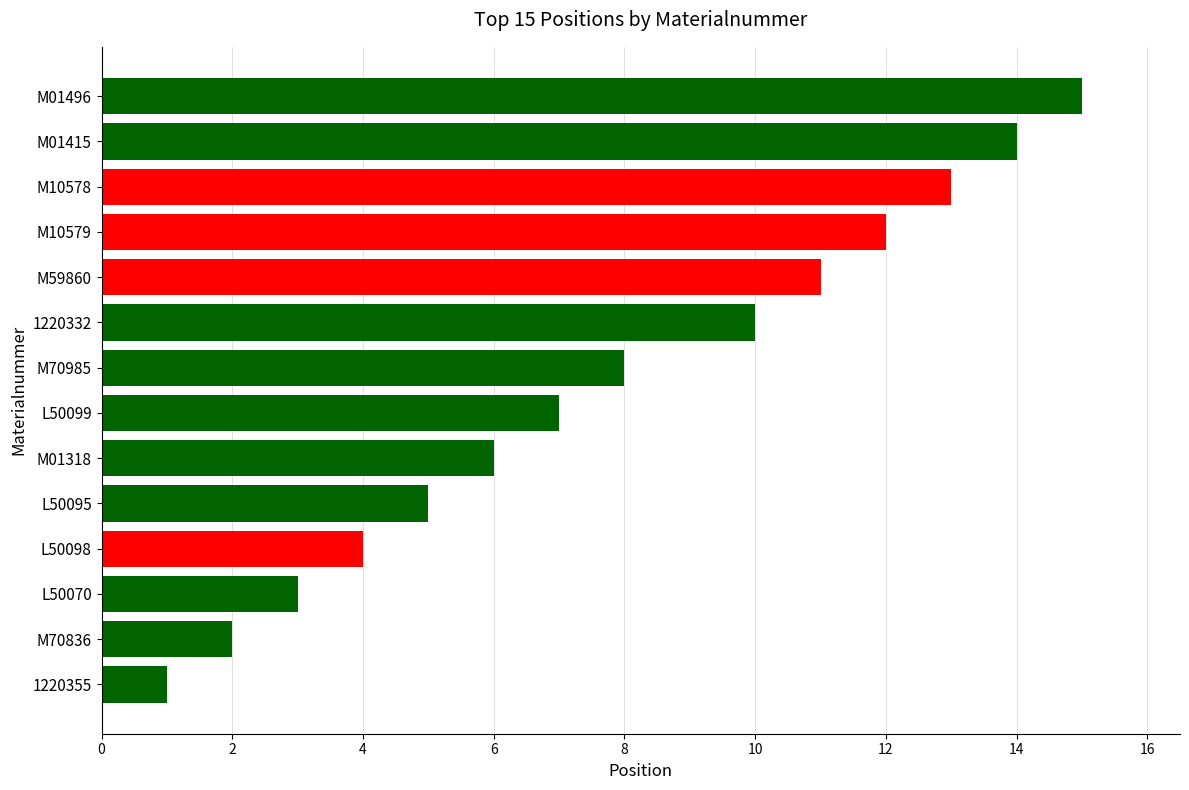

Between 1220332 and L50095, which is larger?

1220332